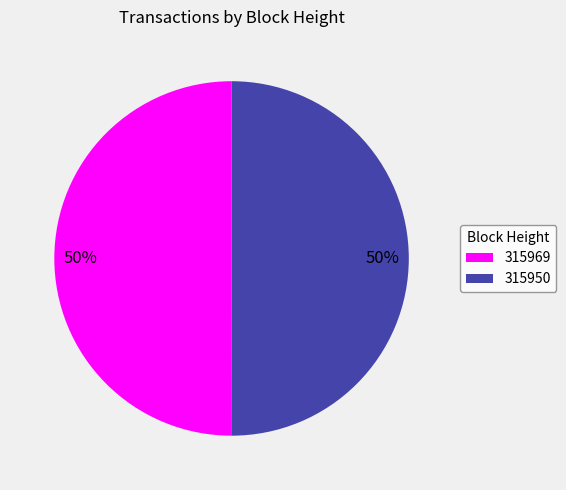

The 315969 slice represents 50% of the pie. True or false?

True